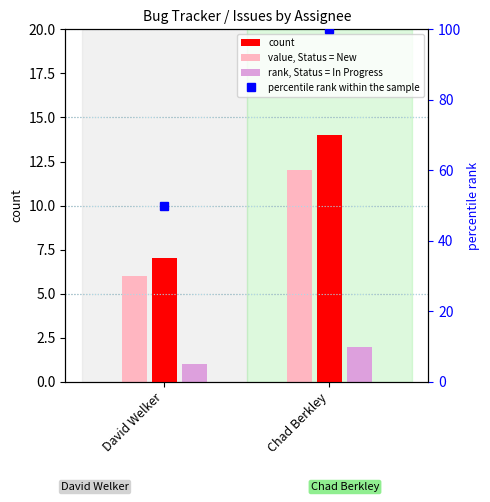

Rank the series by their maximum value, from lowest to highest.

rank, Status = In Progress, value, Status = New, count, percentile rank within the sample